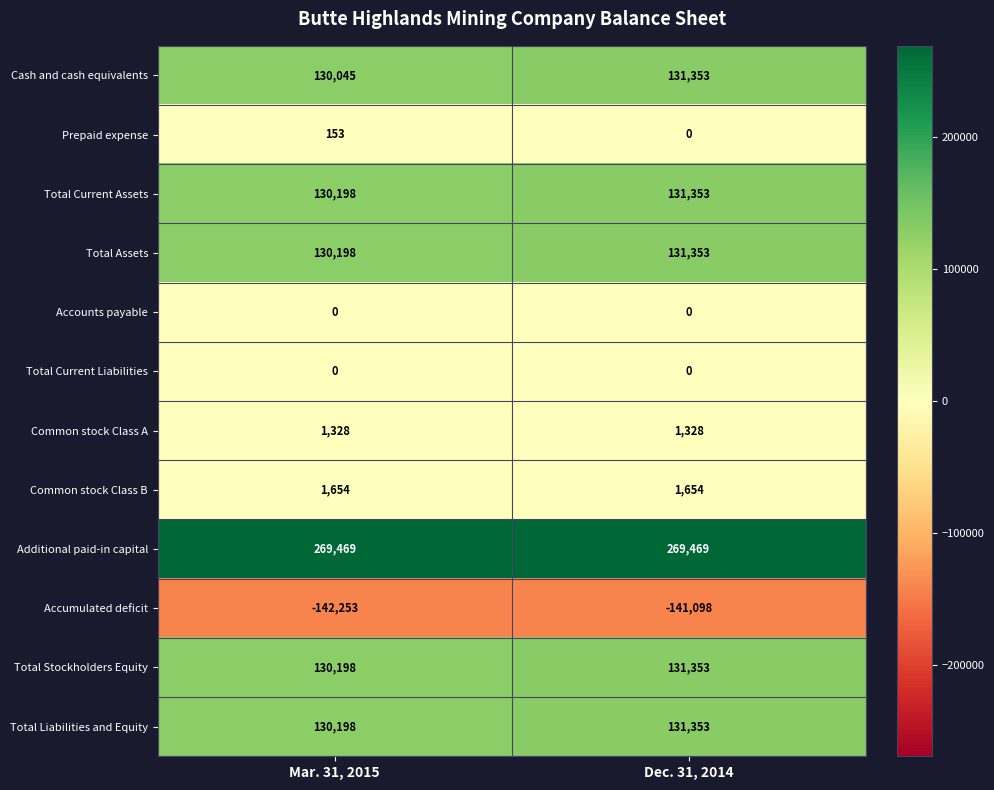

What is the difference between the maximum and minimum values in the Total Assets series?

1155